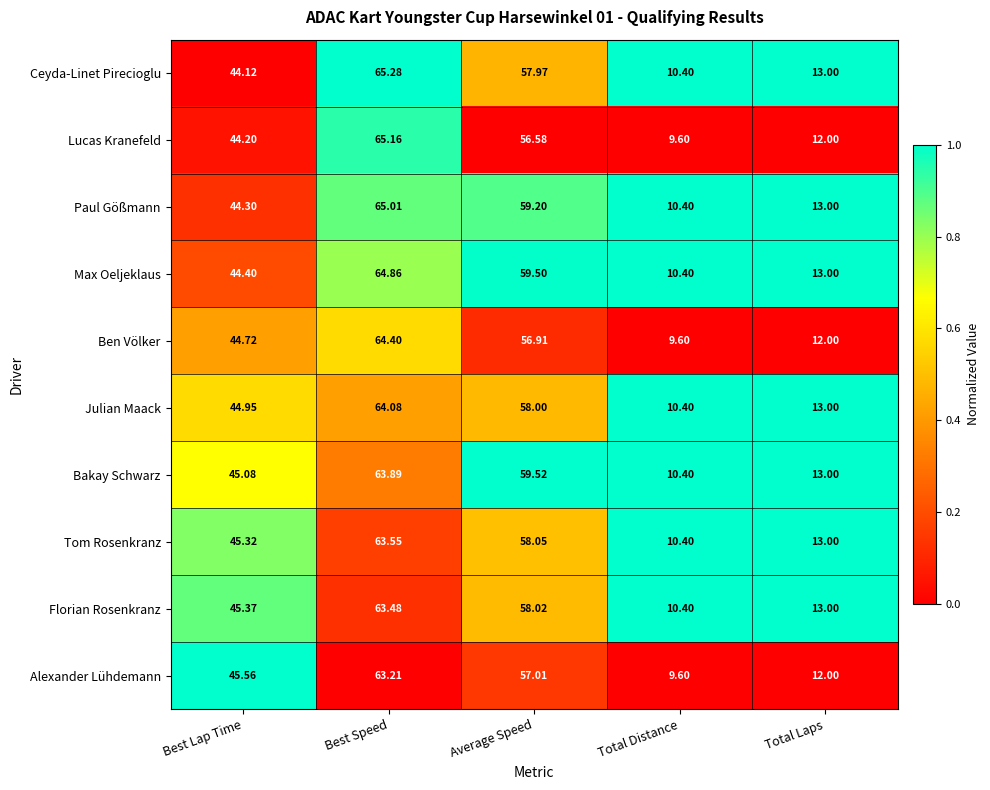

Which series has the largest range (max minus min)?

Lucas Kranefeld